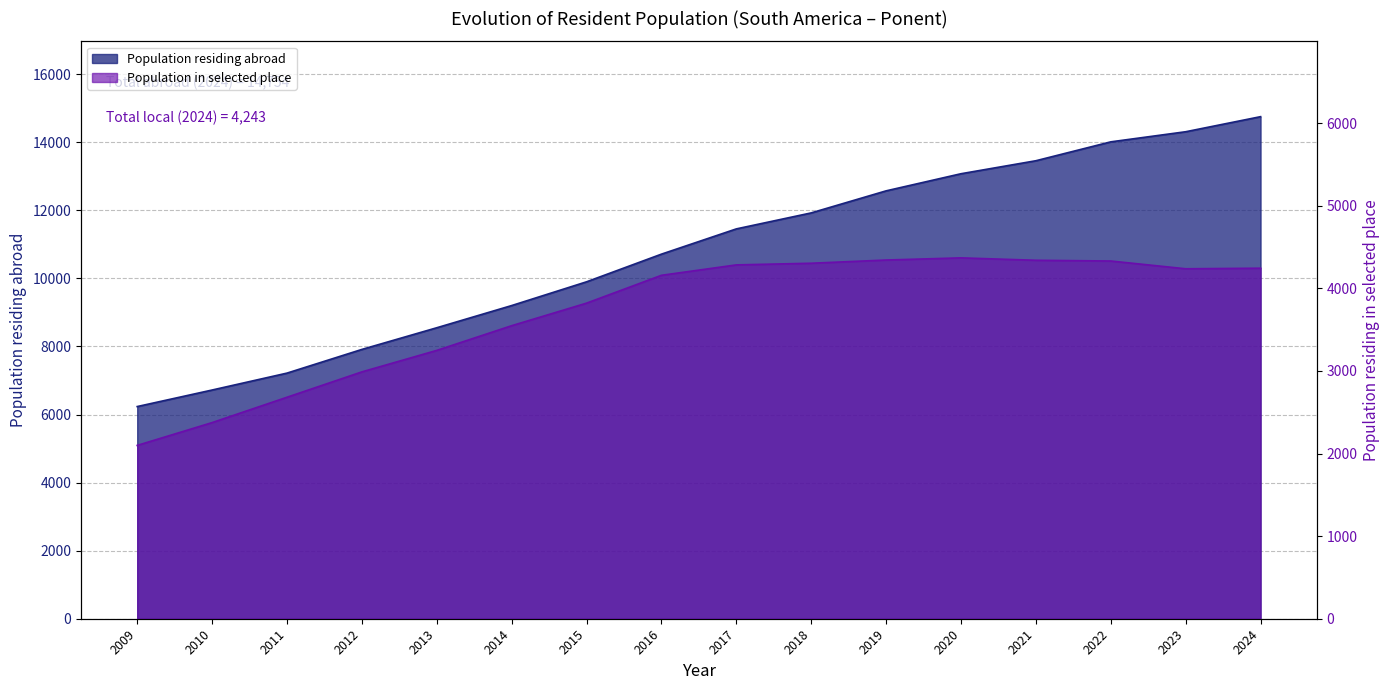

Does the chart display data point markers on the line(s)?

No